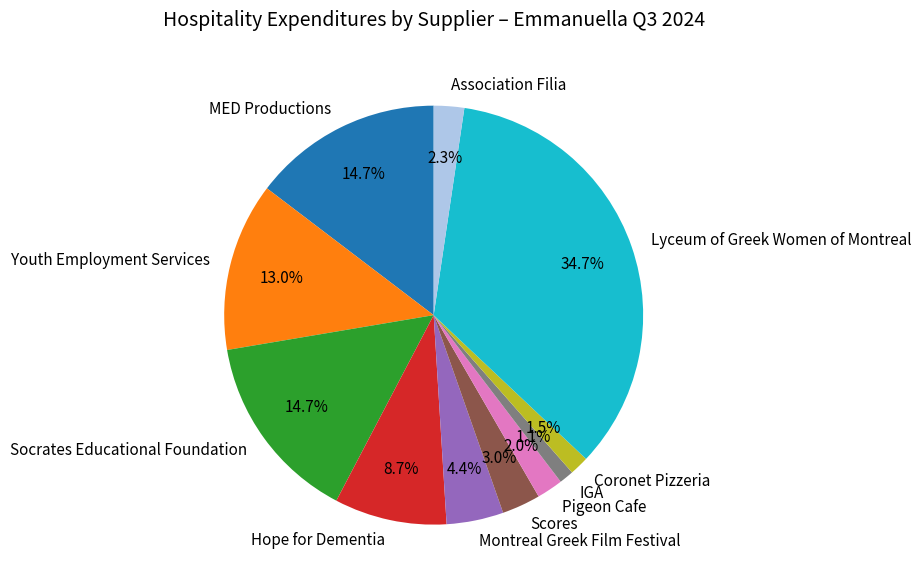

To the nearest percent, what is the average slice percentage?

9%